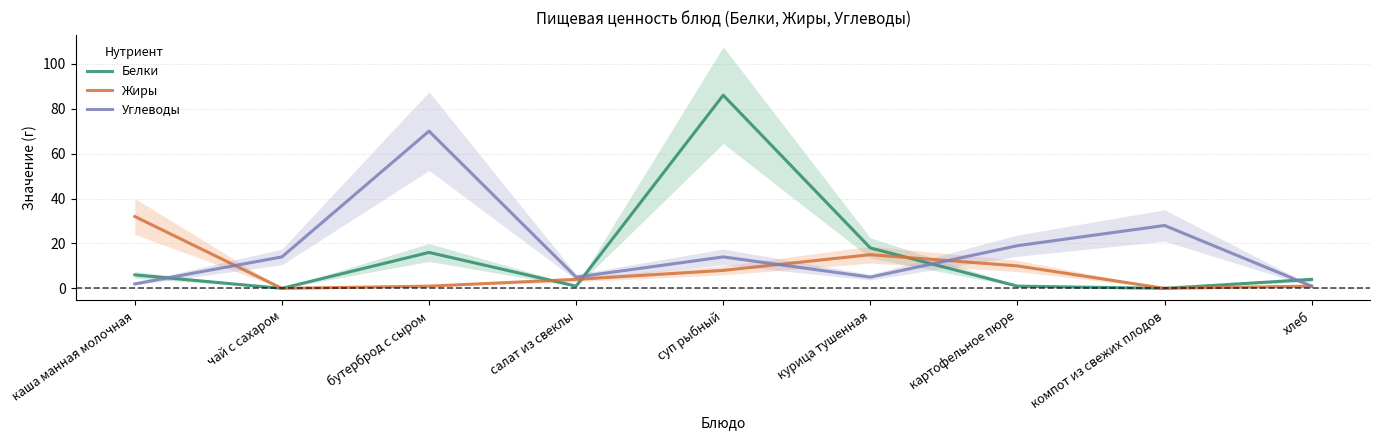

How many lines are shown in the chart?

3